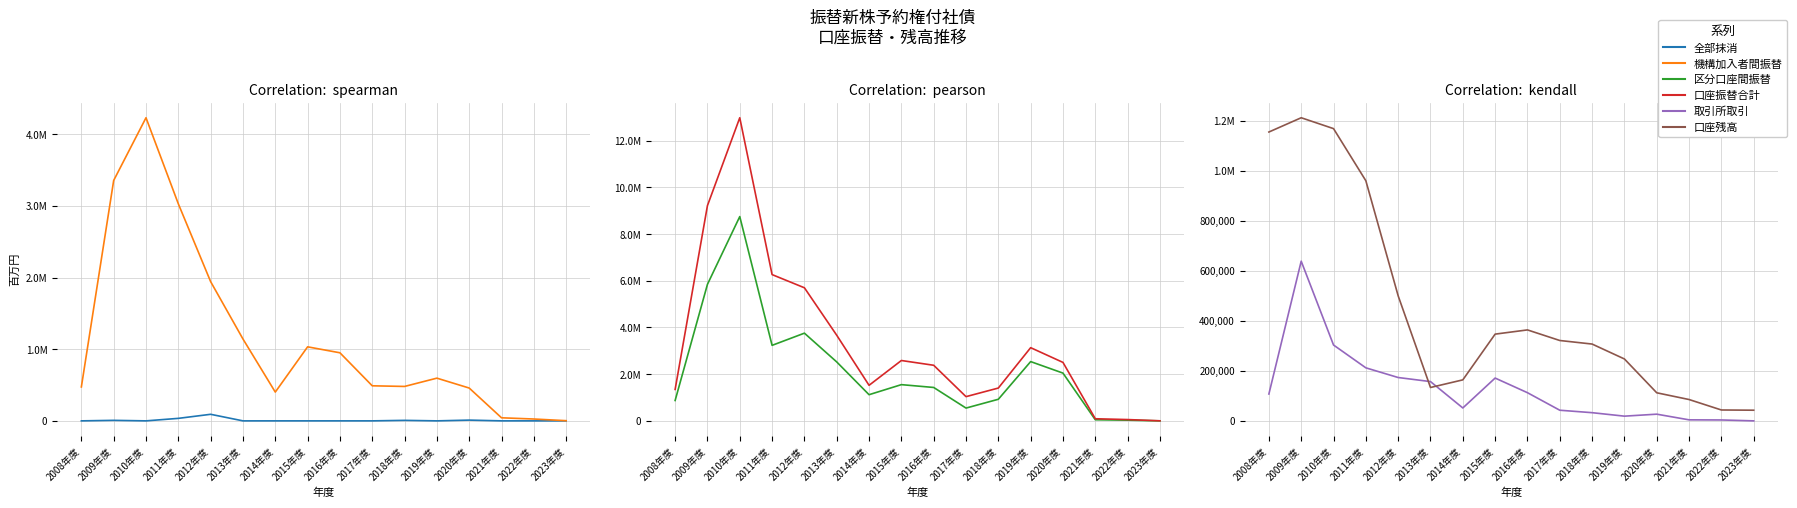

Reading right to left, what are all the values shown in this chart?

全部抹消: 0	0	0	10500	0	6989	0	0	0	0	0	91639	34867	0	7200	0
機構加入者間振替: 2510	25814	42695	458116	596292	480573	489479	950413	1033421	401753	1142803	1943524	3030063	4231682	3356298	473483
区分口座間振替: 1146	30857	48702	2046137	2538987	925841	548805	1431283	1552177	1121660	2524240	3756587	3234599	8749161	5846630	873226
口座振替合計: 3656	56671	91397	2504253	3135279	1406414	1038284	2381696	2585598	1523413	3667043	5700111	6264662	12980843	9217928	1346709
取引所取引: 2	3592	4092	26744	18822	32704	42516	112592	171056	51550	157002	173250	211962	303192	638244	107349
口座残高: 42599	43498	85295	112239	247427	307044	321239	363555	346695	163871	133403	499667	959735	1168123	1211592	1154565